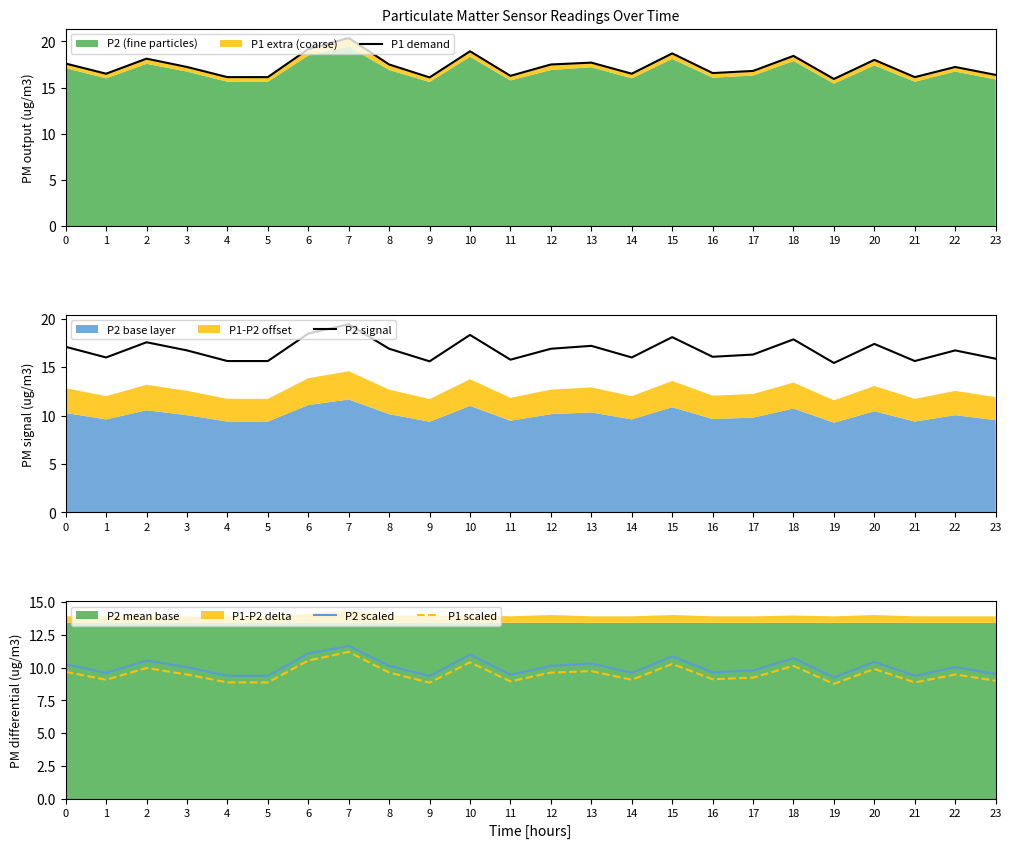

Rank the categories by P1 scaled value from highest to lowest.

7, 6, 10, 15, 18, 2, 20, 13, 0, 8, 12, 3, 22, 17, 16, 1, 14, 23, 11, 4, 5, 21, 9, 19